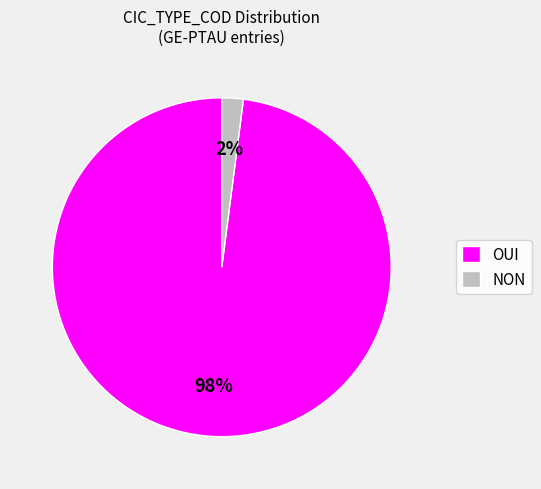

What percentage is the NON slice, to the nearest percent?

2%